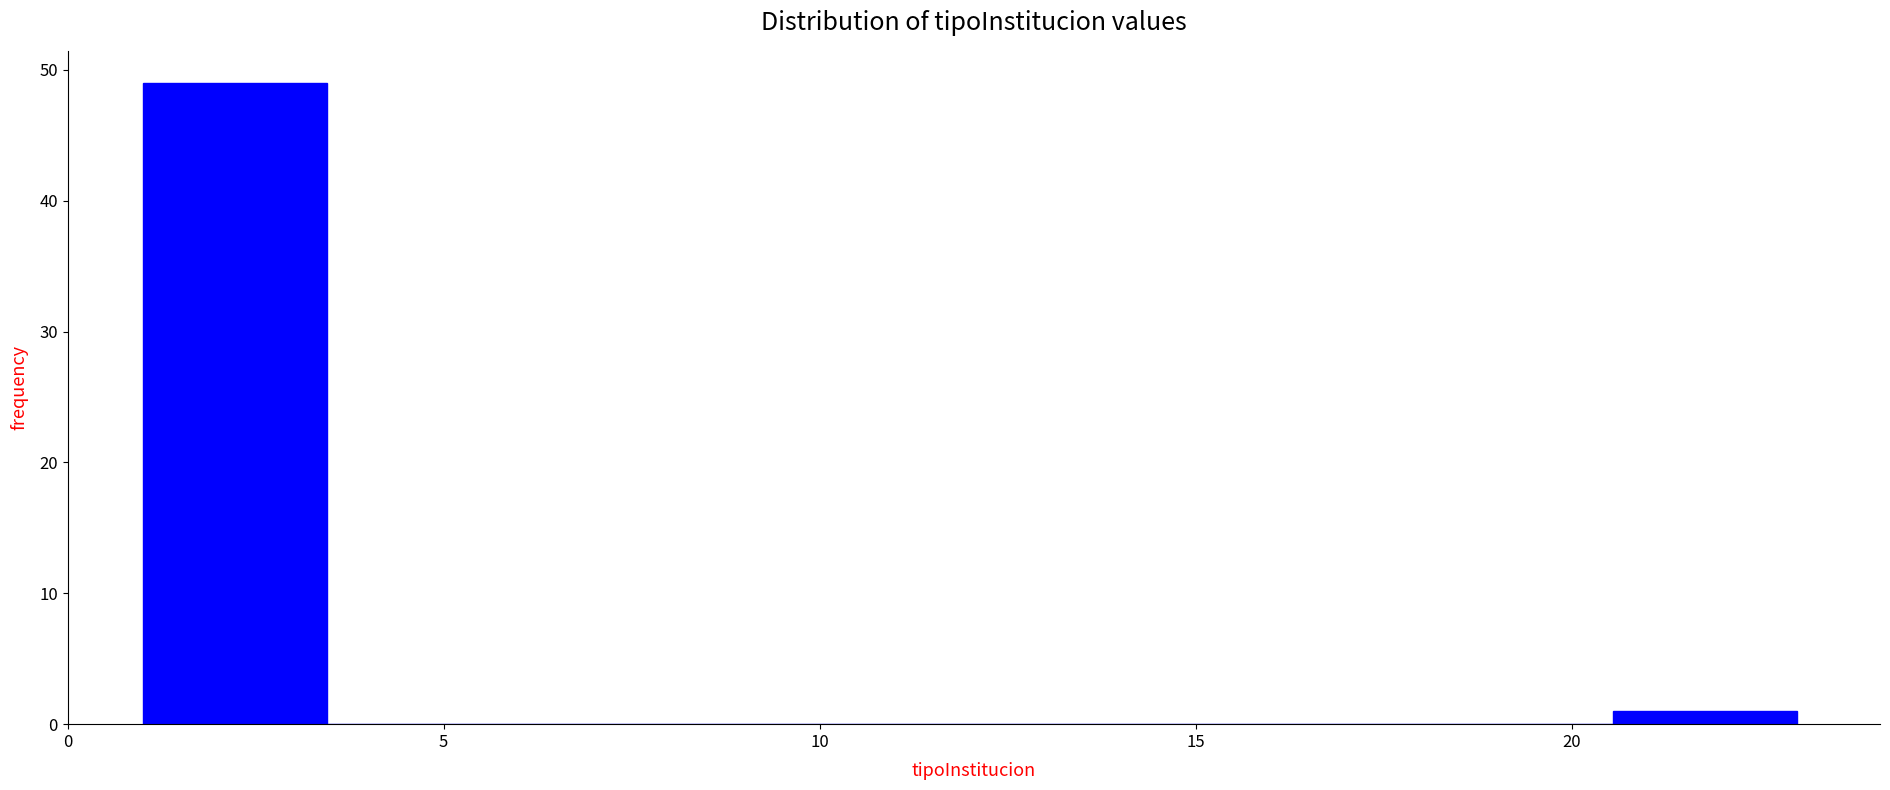

What is the height of the bar covering 1.0 to 3.5 on the x-axis? Neither the bar edges nor the heights are printed on the chart, so give them approximately, as read against the axes.

49